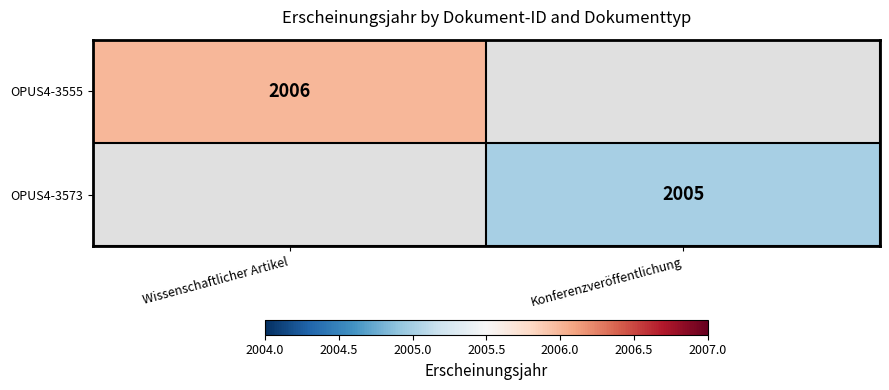

At how many categories does at least one series exceed 2005?

1